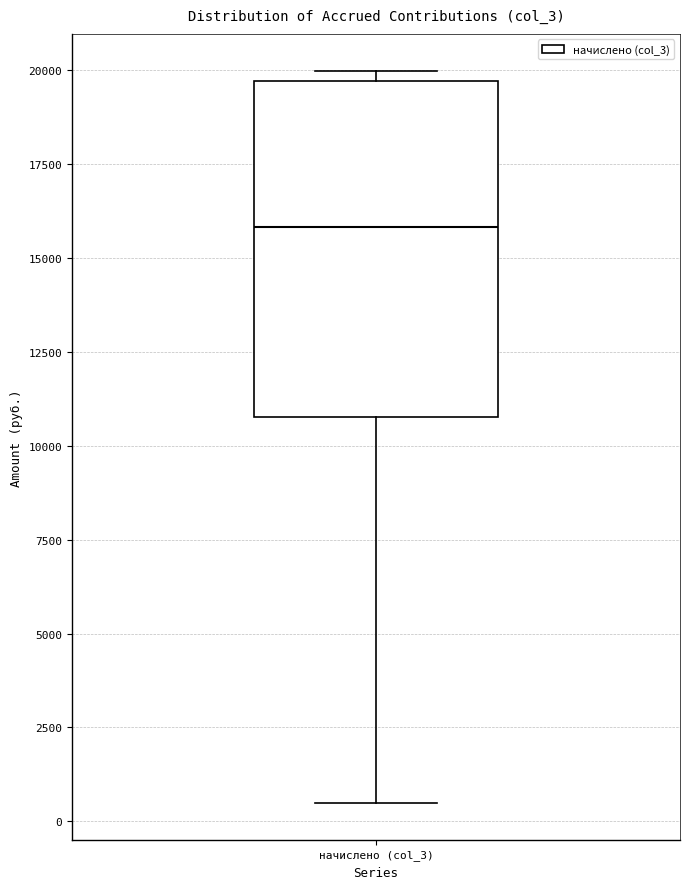

Transcribe this box plot: give where the median line is, the range the box spans, and where the two whiskers end, as read against the y-axis. The values are not printed on the chart, so give them approximately, as read against the axis.

median 16000, box 11000 to 19500, whiskers 500 to 20000